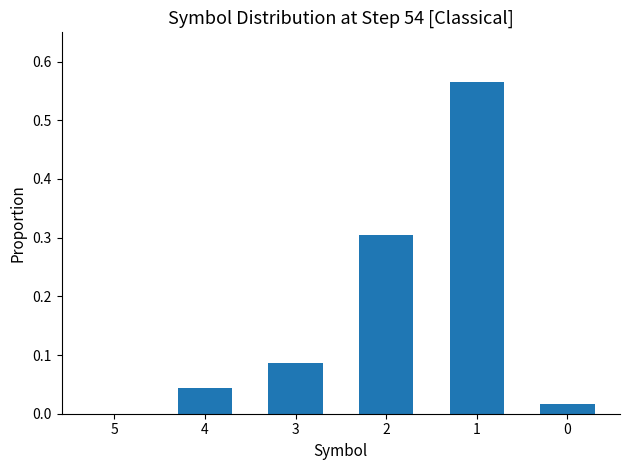

The chart shows a value of 0.0 at 0. True or false?

True